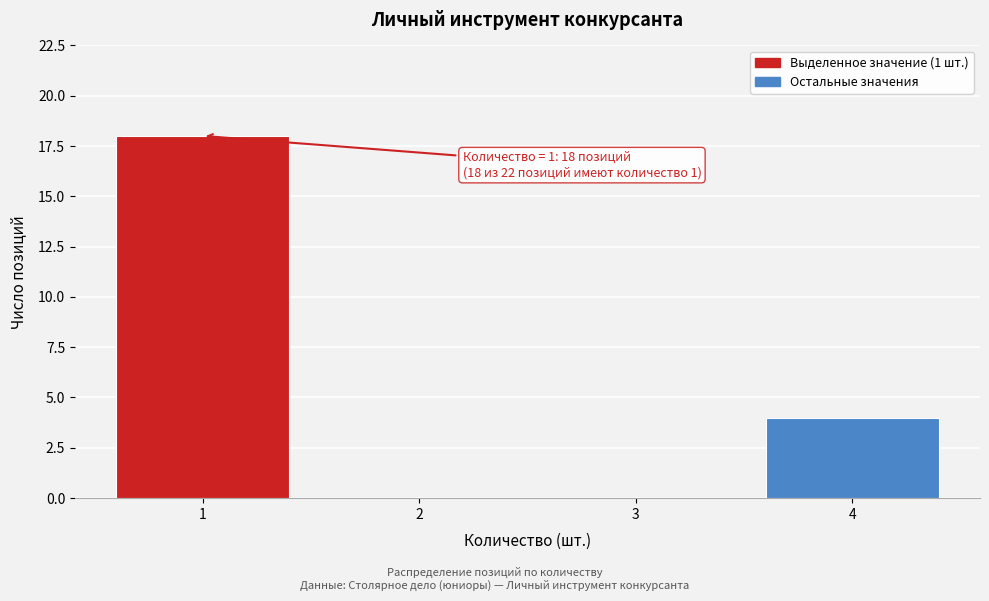

Reading left to right, extract all data points from this chart.

1=18	2=0	3=0	4=4